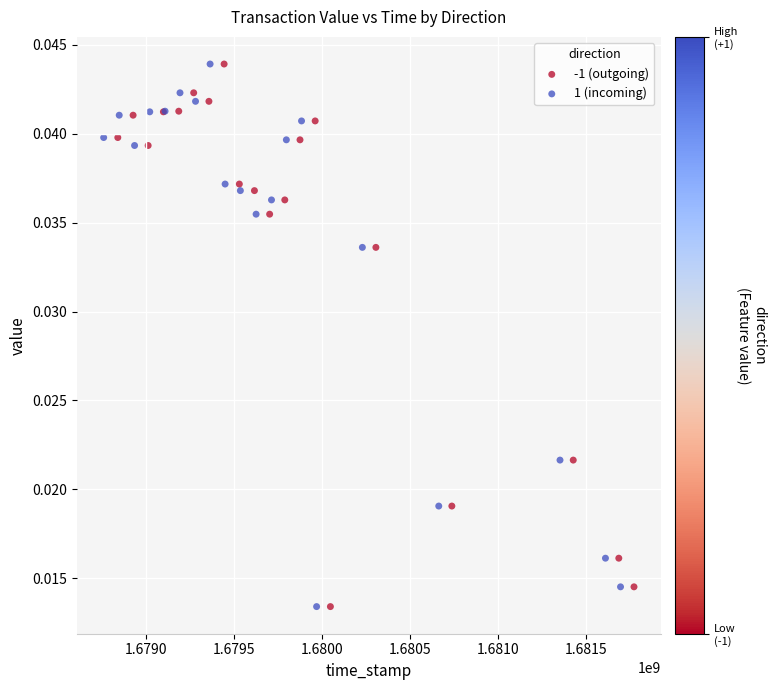

What are all the series names shown in the legend?

-1 (outgoing), 1 (incoming)